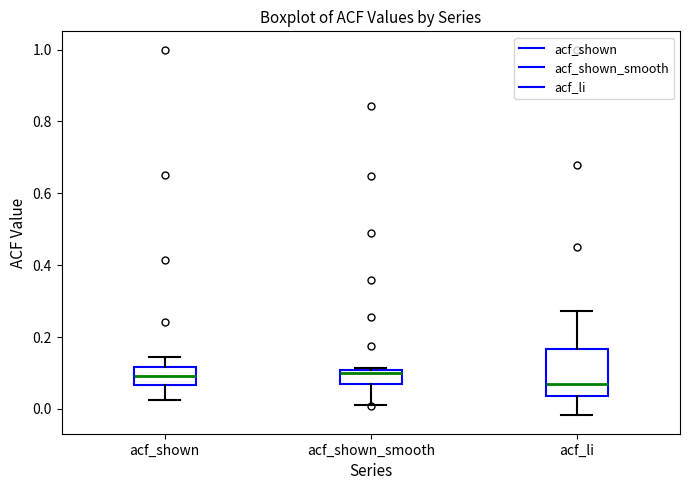

Which box's median line is the lowest?

acf_li